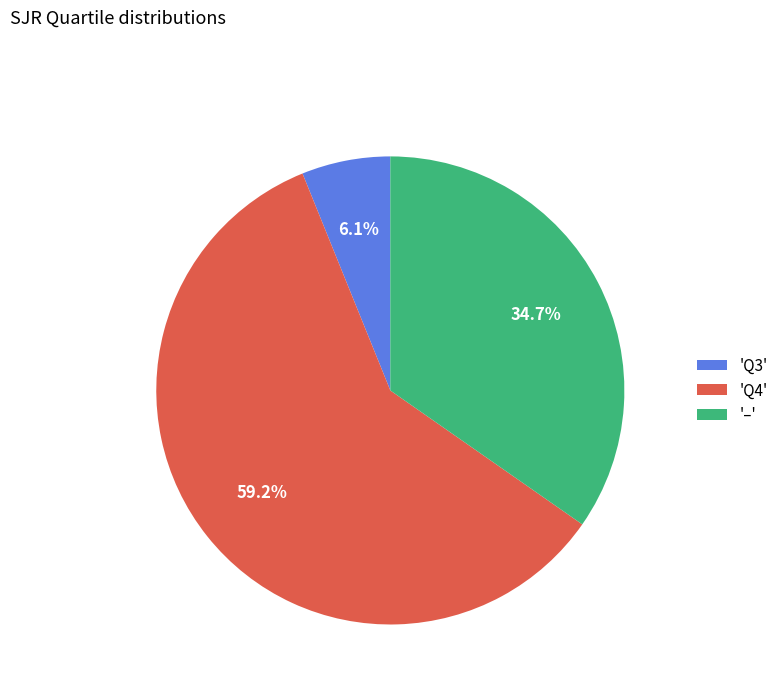

Does any single category account for the majority?

Yes